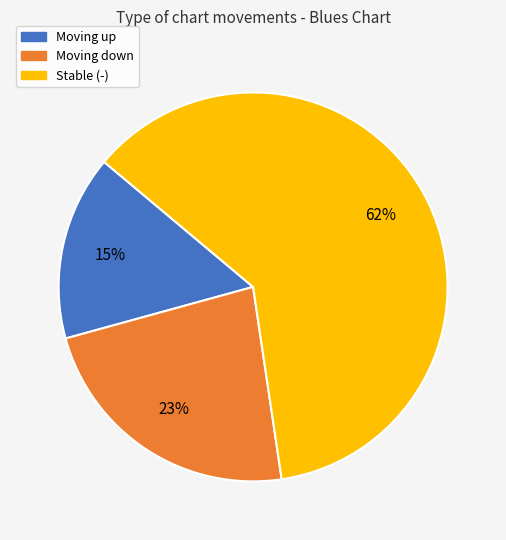

What is the largest slice in the pie chart?

Stable (-)